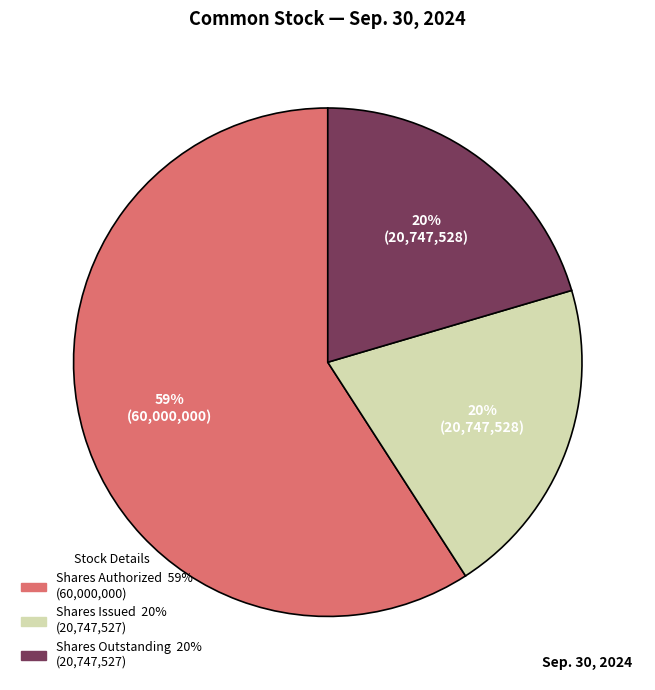

Does any single category account for the majority?

Yes